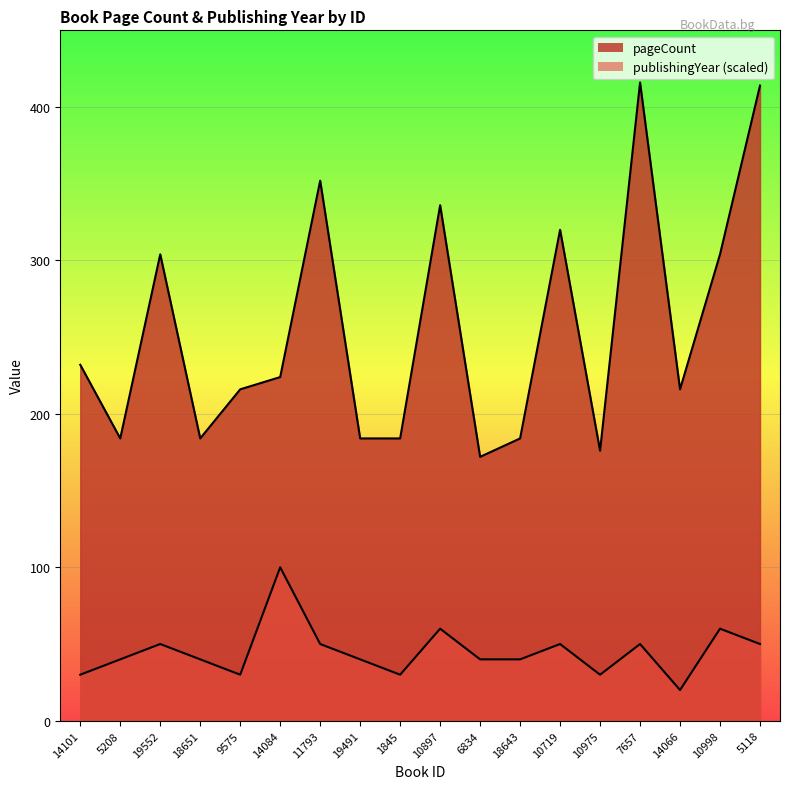

Which series has the largest range (max minus min)?

pageCount